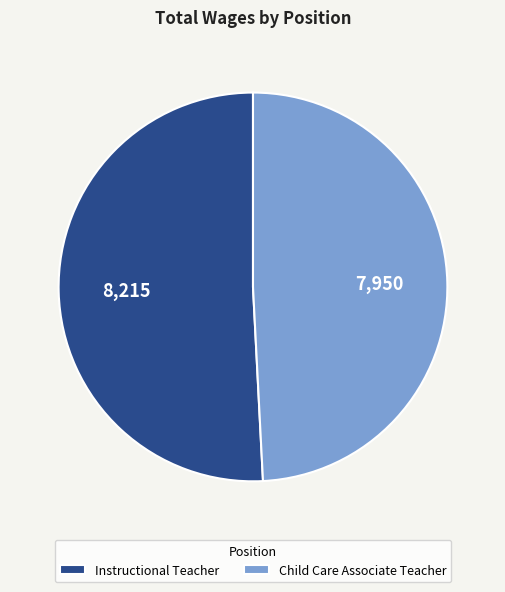

Is Instructional Teacher the majority of the pie?

Yes